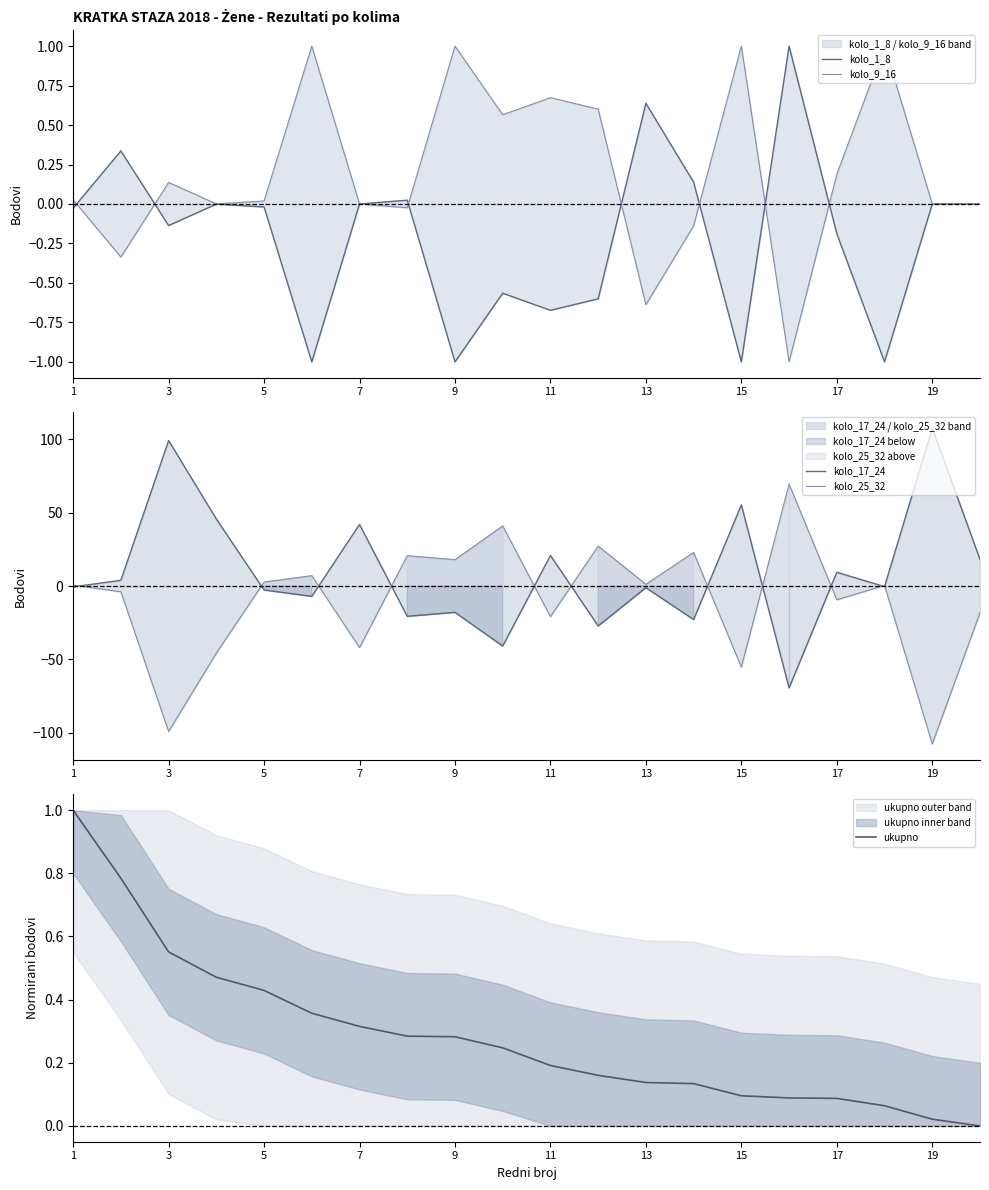

What is the difference between the maximum and minimum values in the ukupno series?

1.0